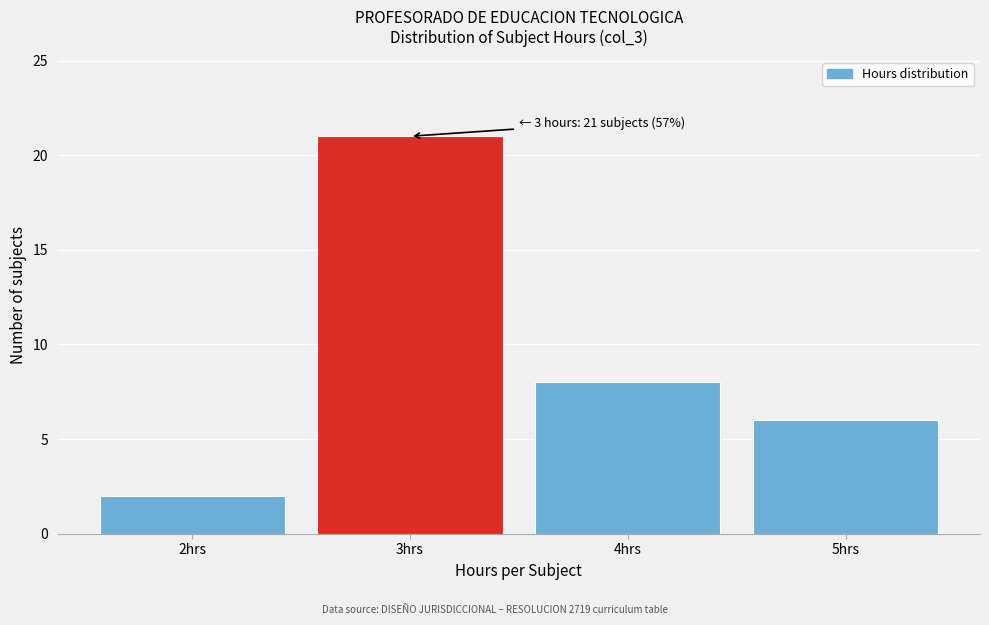

Over which range of the x-axis is the bar tallest?

2.5 to 3.5